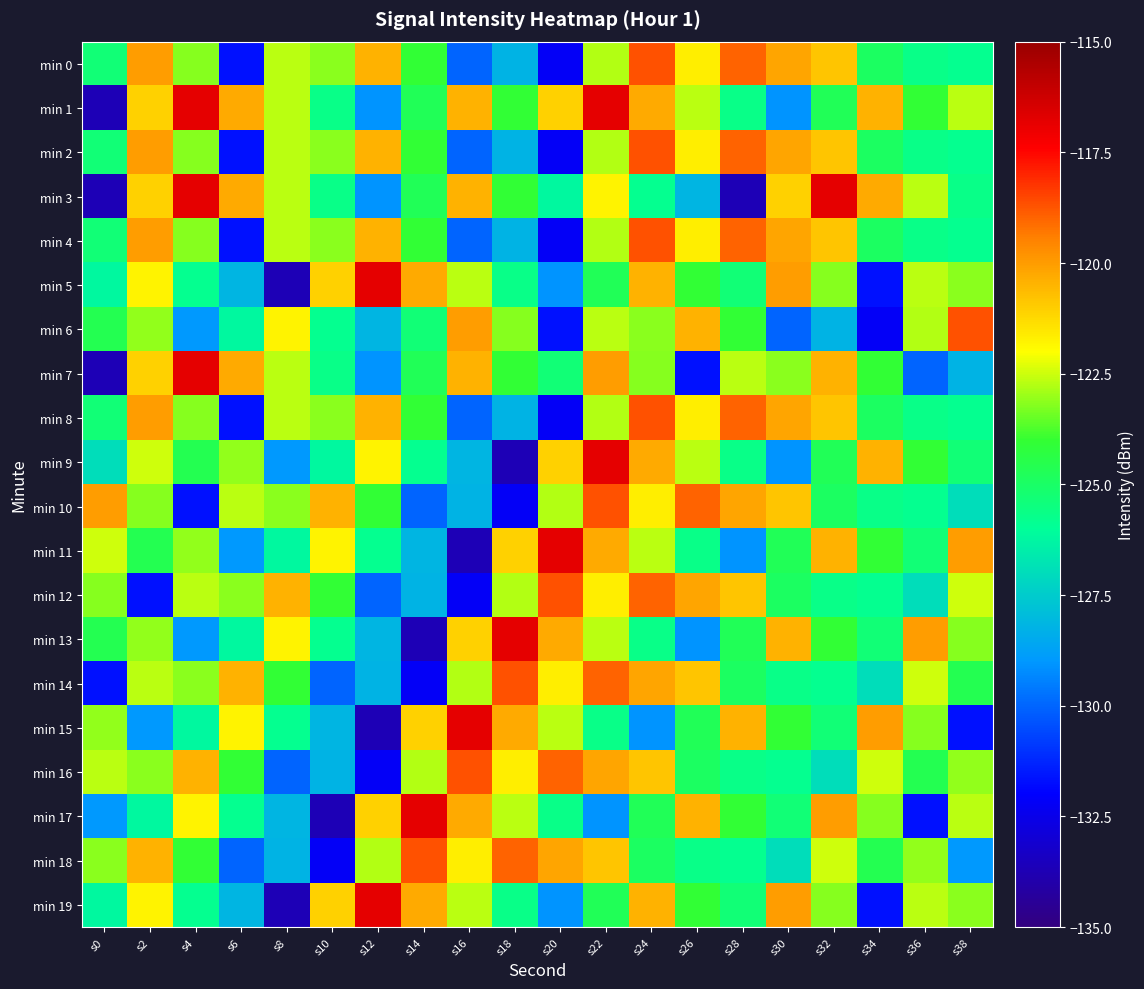

Reading left to right, what are all the values shown in this chart?

min 0: s0=-125.3	s2=-120.0	s4=-123.2	s6=-131.7	s8=-122.7	s10=-123.1	s12=-120.4	s14=-124.0	s16=-130.0	s18=-128.2	s20=-132.2	s22=-122.7	s24=-118.7	s26=-121.7	s28=-119.0	s30=-120.2	s32=-120.8	s34=-124.9	s36=-125.7	s38=-125.8
min 1: s0=-133.7	s2=-121.1	s4=-116.8	s6=-120.3	s8=-122.7	s10=-125.7	s12=-129.1	s14=-124.7	s16=-120.5	s18=-124.0	s20=-121.1	s22=-116.8	s24=-120.3	s26=-122.7	s28=-125.7	s30=-129.1	s32=-124.7	s34=-120.5	s36=-124.0	s38=-122.7
min 2: s0=-125.3	s2=-120.0	s4=-123.2	s6=-131.7	s8=-122.7	s10=-123.1	s12=-120.4	s14=-124.0	s16=-130.0	s18=-128.2	s20=-132.2	s22=-122.7	s24=-118.7	s26=-121.7	s28=-119.0	s30=-120.2	s32=-120.8	s34=-124.9	s36=-125.7	s38=-125.8
min 3: s0=-133.7	s2=-121.1	s4=-116.8	s6=-120.3	s8=-122.7	s10=-125.7	s12=-129.1	s14=-124.7	s16=-120.5	s18=-124.0	s20=-126.2	s22=-121.8	s24=-125.8	s26=-128.1	s28=-133.7	s30=-121.1	s32=-116.8	s34=-120.3	s36=-122.7	s38=-125.7
min 4: s0=-125.3	s2=-120.0	s4=-123.2	s6=-131.7	s8=-122.7	s10=-123.1	s12=-120.4	s14=-124.0	s16=-130.0	s18=-128.2	s20=-132.2	s22=-122.7	s24=-118.7	s26=-121.7	s28=-119.0	s30=-120.2	s32=-120.8	s34=-124.9	s36=-125.7	s38=-125.8
min 5: s0=-126.2	s2=-121.8	s4=-125.8	s6=-128.1	s8=-133.7	s10=-121.1	s12=-116.8	s14=-120.3	s16=-122.7	s18=-125.7	s20=-129.1	s22=-124.7	s24=-120.5	s26=-124.0	s28=-125.3	s30=-120.0	s32=-123.2	s34=-131.7	s36=-122.7	s38=-123.1
min 6: s0=-124.6	s2=-123.1	s4=-129.0	s6=-126.2	s8=-121.8	s10=-125.8	s12=-128.1	s14=-125.3	s16=-120.0	s18=-123.2	s20=-131.7	s22=-122.7	s24=-123.1	s26=-120.4	s28=-124.0	s30=-130.0	s32=-128.2	s34=-132.2	s36=-122.7	s38=-118.7
min 7: s0=-133.7	s2=-121.1	s4=-116.8	s6=-120.3	s8=-122.7	s10=-125.7	s12=-129.1	s14=-124.7	s16=-120.5	s18=-124.0	s20=-125.3	s22=-120.0	s24=-123.2	s26=-131.7	s28=-122.7	s30=-123.1	s32=-120.4	s34=-124.0	s36=-130.0	s38=-128.2
min 8: s0=-125.3	s2=-120.0	s4=-123.2	s6=-131.7	s8=-122.7	s10=-123.1	s12=-120.4	s14=-124.0	s16=-130.0	s18=-128.2	s20=-132.2	s22=-122.7	s24=-118.7	s26=-121.7	s28=-119.0	s30=-120.2	s32=-120.8	s34=-124.9	s36=-125.7	s38=-125.8
min 9: s0=-127.0	s2=-122.5	s4=-124.6	s6=-123.1	s8=-129.0	s10=-126.2	s12=-121.8	s14=-125.8	s16=-128.1	s18=-133.7	s20=-121.1	s22=-116.8	s24=-120.3	s26=-122.7	s28=-125.7	s30=-129.1	s32=-124.7	s34=-120.5	s36=-124.0	s38=-125.3
min 10: s0=-120.0	s2=-123.2	s4=-131.7	s6=-122.7	s8=-123.1	s10=-120.4	s12=-124.0	s14=-130.0	s16=-128.2	s18=-132.2	s20=-122.7	s22=-118.7	s24=-121.7	s26=-119.0	s28=-120.2	s30=-120.8	s32=-124.9	s34=-125.7	s36=-125.8	s38=-127.0
min 11: s0=-122.5	s2=-124.6	s4=-123.1	s6=-129.0	s8=-126.2	s10=-121.8	s12=-125.8	s14=-128.1	s16=-133.7	s18=-121.1	s20=-116.8	s22=-120.3	s24=-122.7	s26=-125.7	s28=-129.1	s30=-124.7	s32=-120.5	s34=-124.0	s36=-125.3	s38=-120.0
min 12: s0=-123.2	s2=-131.7	s4=-122.7	s6=-123.1	s8=-120.4	s10=-124.0	s12=-130.0	s14=-128.2	s16=-132.2	s18=-122.7	s20=-118.7	s22=-121.7	s24=-119.0	s26=-120.2	s28=-120.8	s30=-124.9	s32=-125.7	s34=-125.8	s36=-127.0	s38=-122.5
min 13: s0=-124.6	s2=-123.1	s4=-129.0	s6=-126.2	s8=-121.8	s10=-125.8	s12=-128.1	s14=-133.7	s16=-121.1	s18=-116.8	s20=-120.3	s22=-122.7	s24=-125.7	s26=-129.1	s28=-124.7	s30=-120.5	s32=-124.0	s34=-125.3	s36=-120.0	s38=-123.2
min 14: s0=-131.7	s2=-122.7	s4=-123.1	s6=-120.4	s8=-124.0	s10=-130.0	s12=-128.2	s14=-132.2	s16=-122.7	s18=-118.7	s20=-121.7	s22=-119.0	s24=-120.2	s26=-120.8	s28=-124.9	s30=-125.7	s32=-125.8	s34=-127.0	s36=-122.5	s38=-124.6
min 15: s0=-123.1	s2=-129.0	s4=-126.2	s6=-121.8	s8=-125.8	s10=-128.1	s12=-133.7	s14=-121.1	s16=-116.8	s18=-120.3	s20=-122.7	s22=-125.7	s24=-129.1	s26=-124.7	s28=-120.5	s30=-124.0	s32=-125.3	s34=-120.0	s36=-123.2	s38=-131.7
min 16: s0=-122.7	s2=-123.1	s4=-120.4	s6=-124.0	s8=-130.0	s10=-128.2	s12=-132.2	s14=-122.7	s16=-118.7	s18=-121.7	s20=-119.0	s22=-120.2	s24=-120.8	s26=-124.9	s28=-125.7	s30=-125.8	s32=-127.0	s34=-122.5	s36=-124.6	s38=-123.1
min 17: s0=-129.0	s2=-126.2	s4=-121.8	s6=-125.8	s8=-128.1	s10=-133.7	s12=-121.1	s14=-116.8	s16=-120.3	s18=-122.7	s20=-125.7	s22=-129.1	s24=-124.7	s26=-120.5	s28=-124.0	s30=-125.3	s32=-120.0	s34=-123.2	s36=-131.7	s38=-122.7
min 18: s0=-123.1	s2=-120.4	s4=-124.0	s6=-130.0	s8=-128.2	s10=-132.2	s12=-122.7	s14=-118.7	s16=-121.7	s18=-119.0	s20=-120.2	s22=-120.8	s24=-124.9	s26=-125.7	s28=-125.8	s30=-127.0	s32=-122.5	s34=-124.6	s36=-123.1	s38=-129.0
min 19: s0=-126.2	s2=-121.8	s4=-125.8	s6=-128.1	s8=-133.7	s10=-121.1	s12=-116.8	s14=-120.3	s16=-122.7	s18=-125.7	s20=-129.1	s22=-124.7	s24=-120.5	s26=-124.0	s28=-125.3	s30=-120.0	s32=-123.2	s34=-131.7	s36=-122.7	s38=-123.1